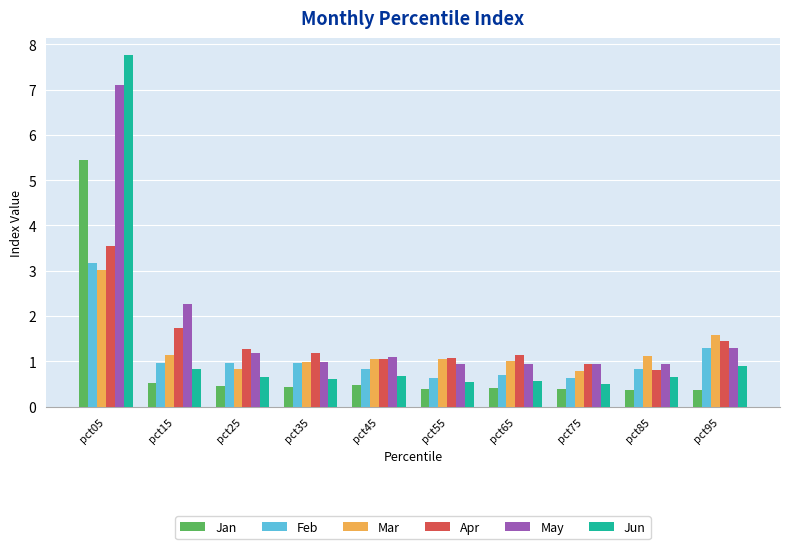

What value does the Feb series have at pct95?

1.3